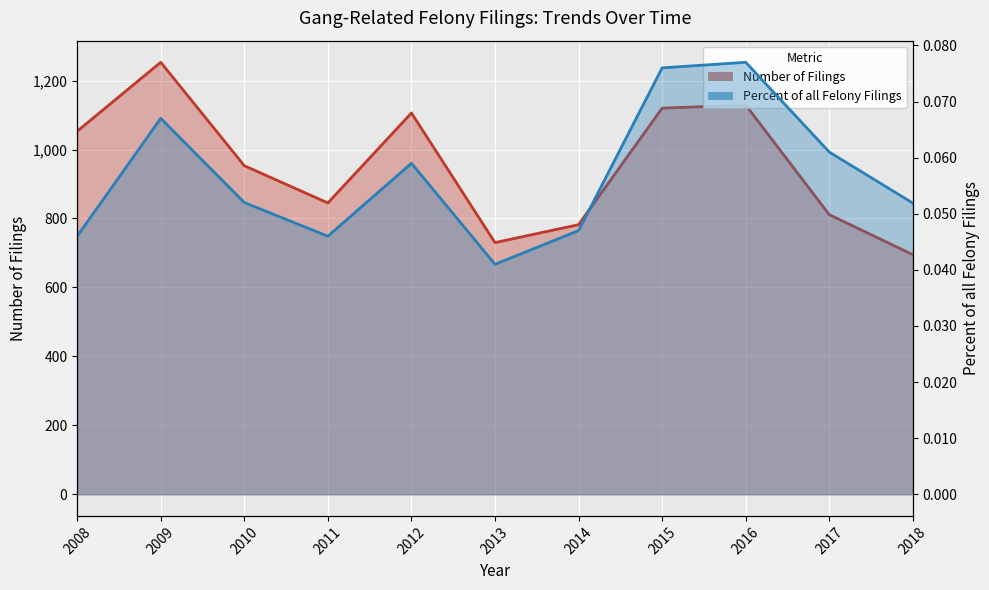

The value of Percent of all Felony Filings at 2018 is 0.0. True or false?

False